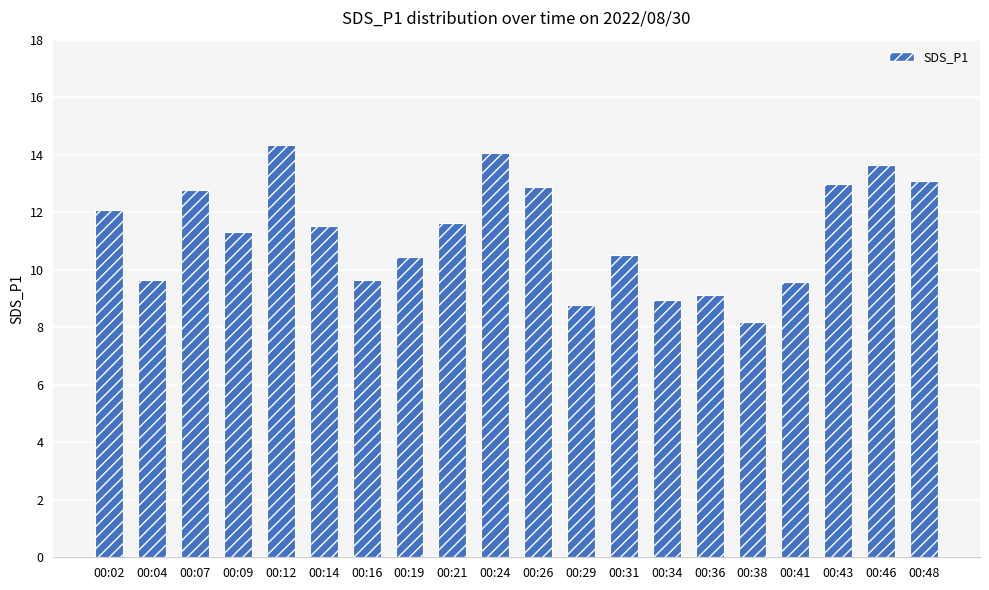

At which label is the value closest to 11?

00:09